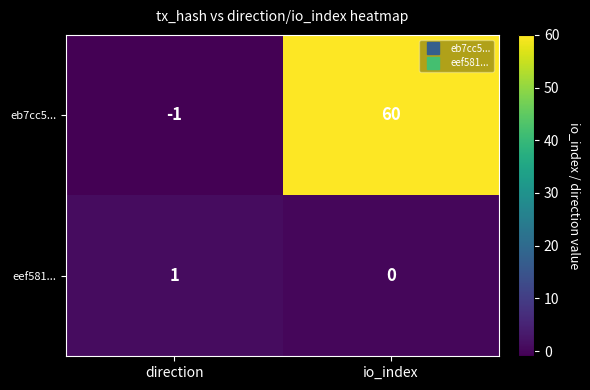

Is it true that eef581... equals 1 at direction?

True